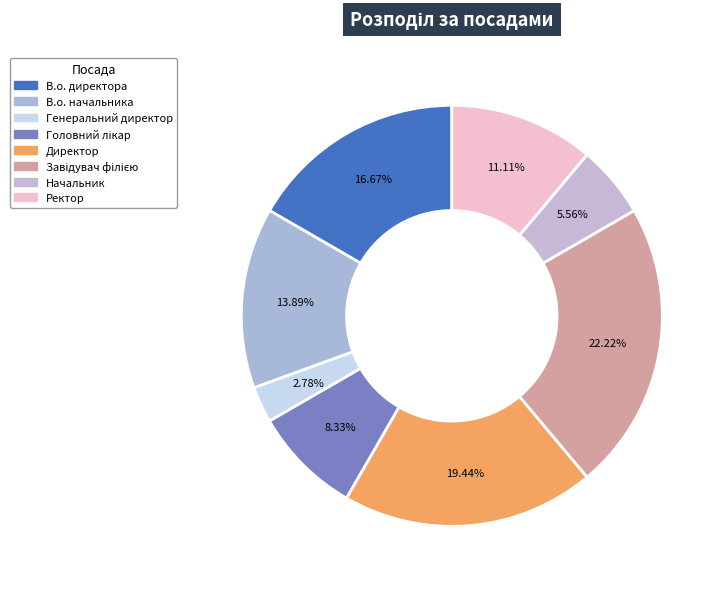

Is it true that В.о. директора is 28% of the pie?

False